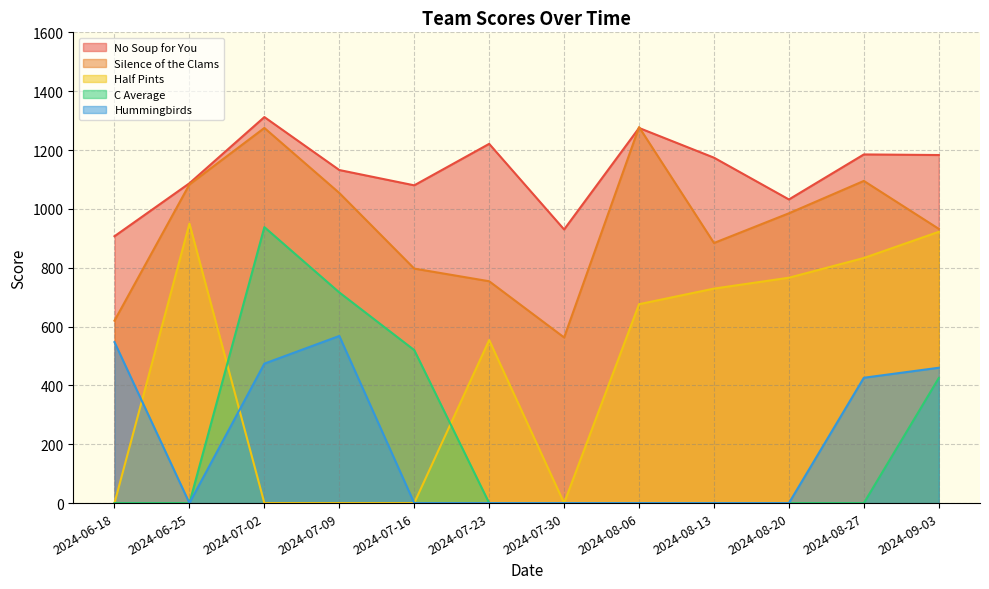

At which label does No Soup for You reach its minimum?

2024-06-18